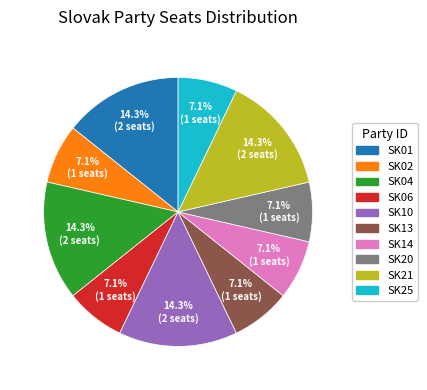

Is there any slice that represents more than half of the pie?

No